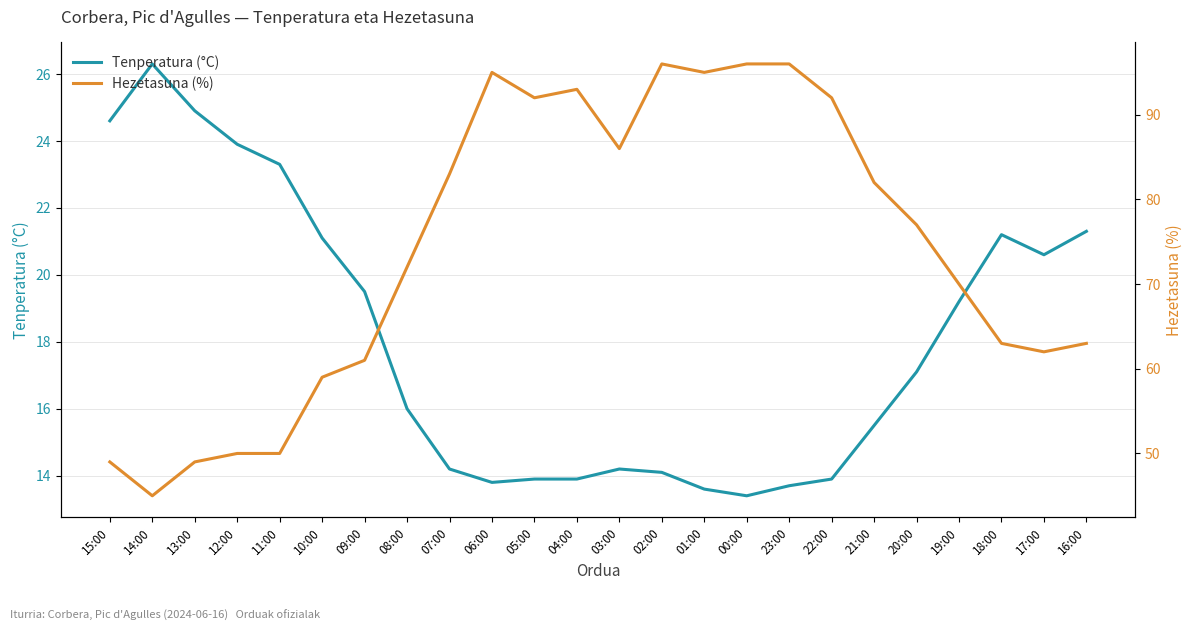

Count the number of data series in this chart.

2